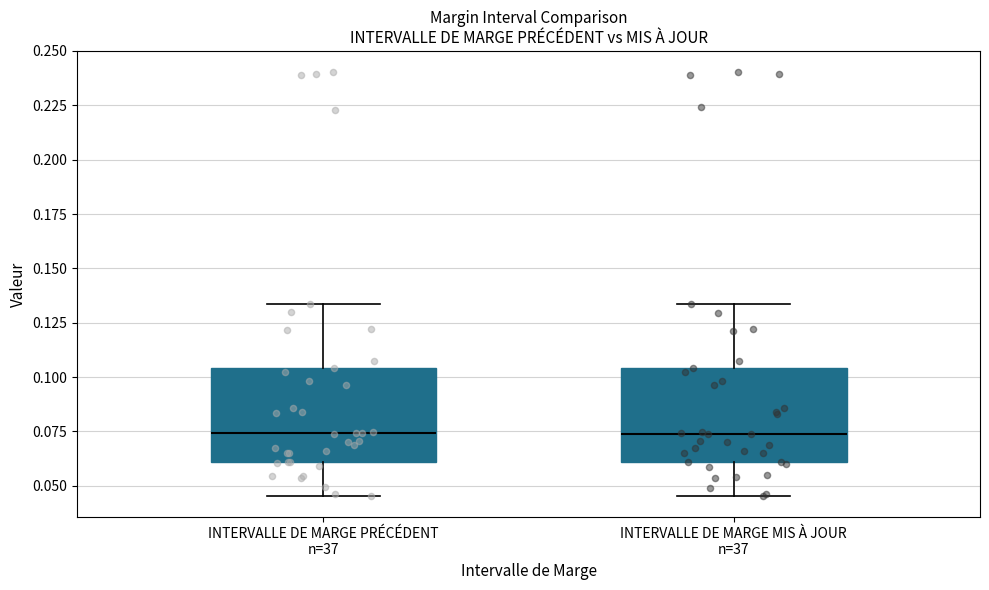

Reading left to right, transcribe this box plot: for each box, give where its median line is, the range the box spans, and where its two whiskers end, as read against the y-axis. The values are not printed on the chart, so give them approximately, as read against the axis.

INTERVALLE DE MARGE PRÉCÉDENT n=37: median 0.075, box 0.060 to 0.105, whiskers 0.045 to 0.135
INTERVALLE DE MARGE MIS À JOUR n=37: median 0.075, box 0.060 to 0.105, whiskers 0.045 to 0.135